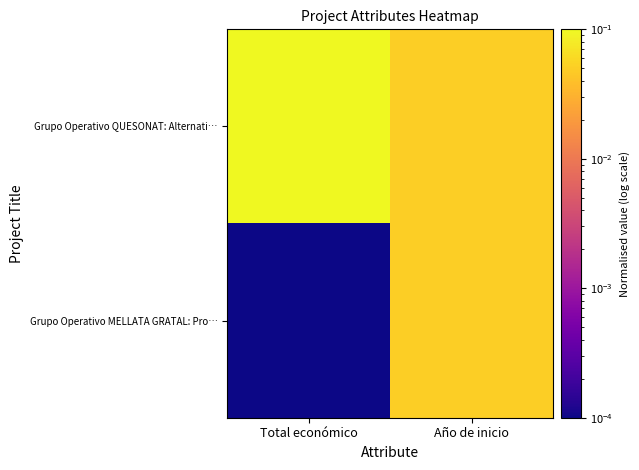

Which has a higher value, Año de inicio or Total económico?

Total económico